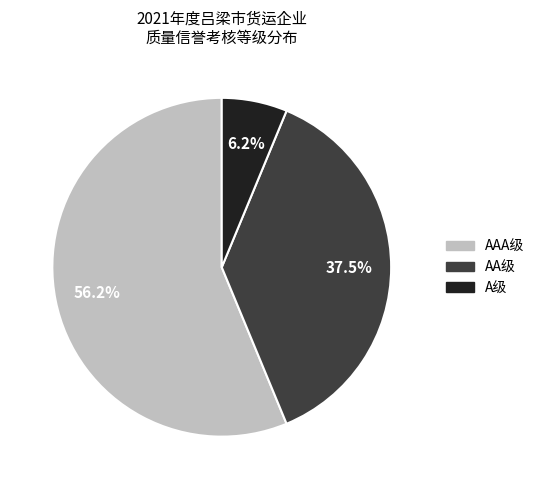

Is there any slice that represents more than half of the pie?

Yes